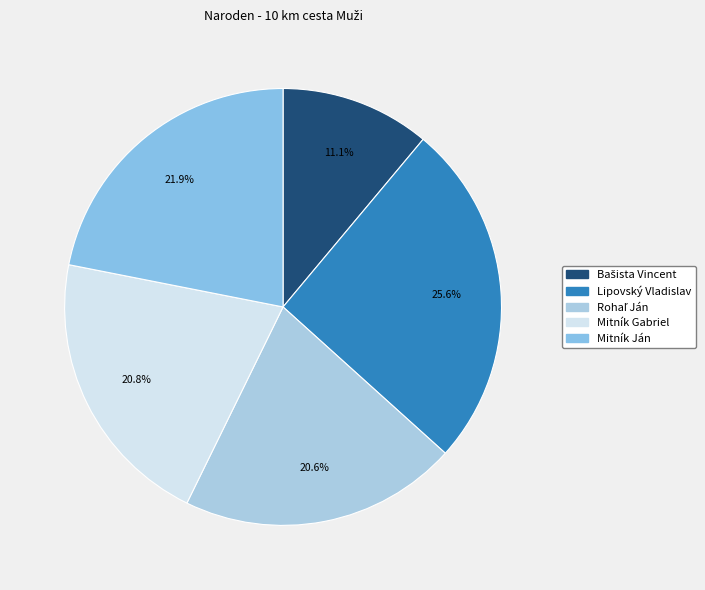

Count the number of slices in the pie.

5